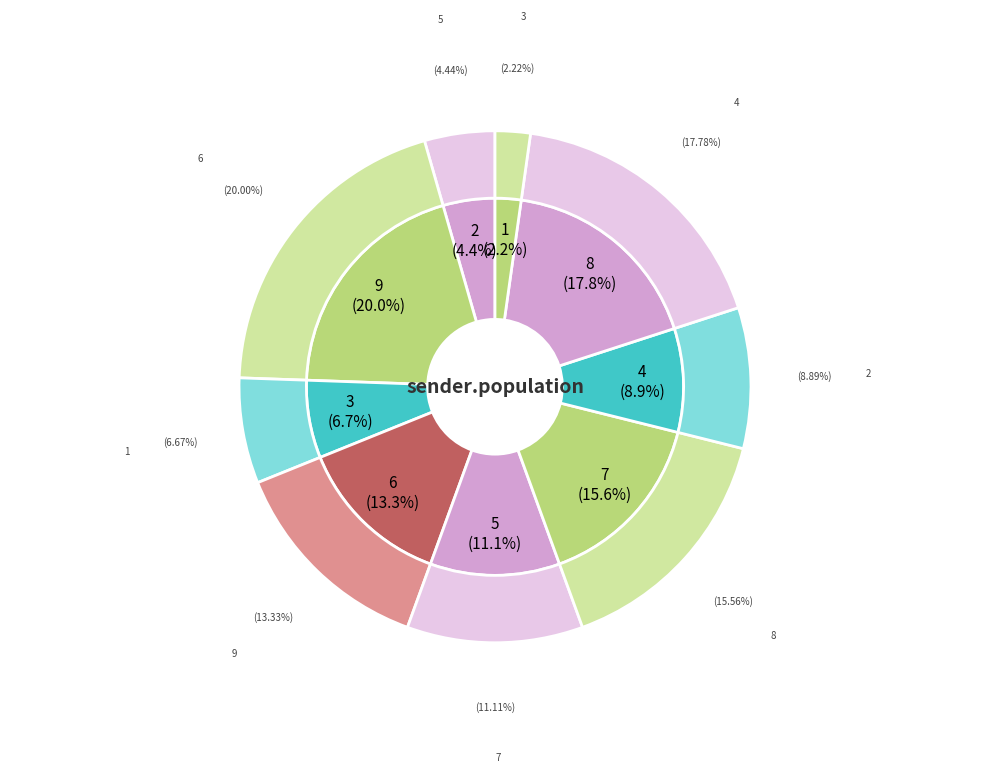

To the nearest percent, what is the average slice percentage?

11%